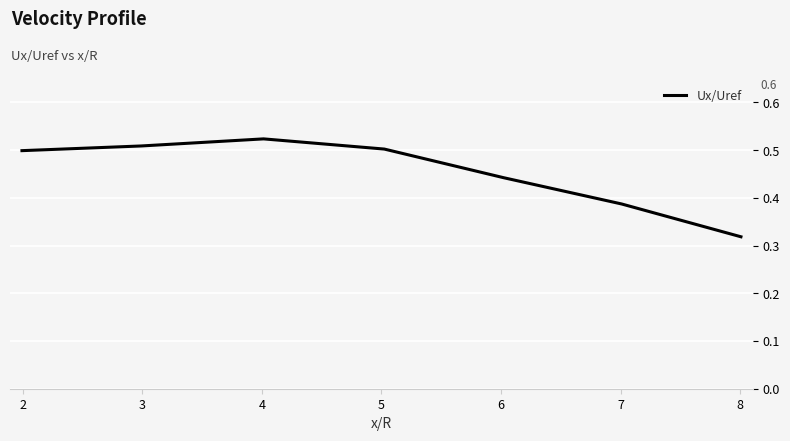

How many interior local peaks (higher than both neighbors) does the data have?

1